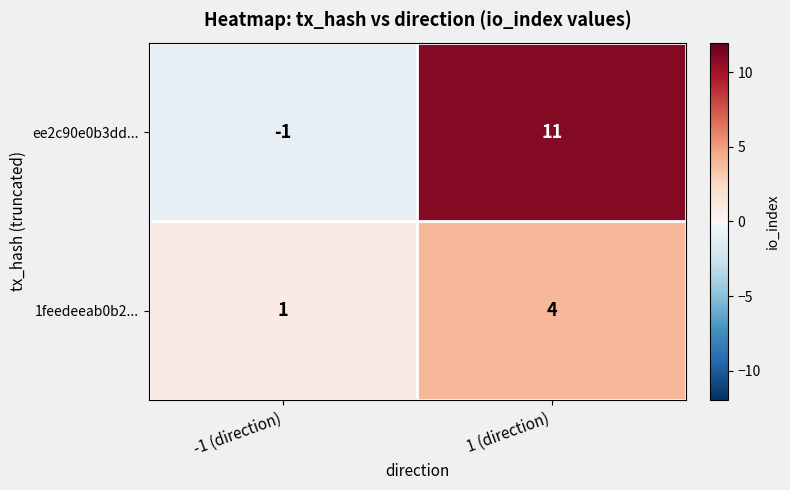

What is the average value of the ee2c90e0b3dd... series?

5